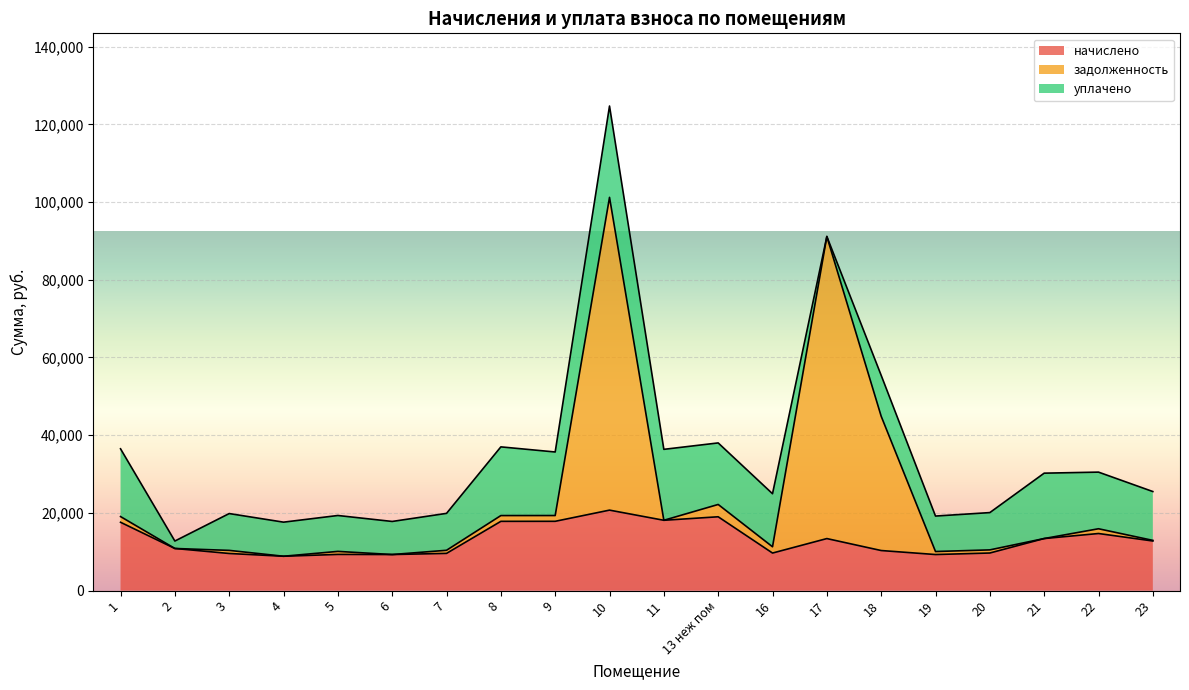

What is the minimum value for начислено?

8847.1